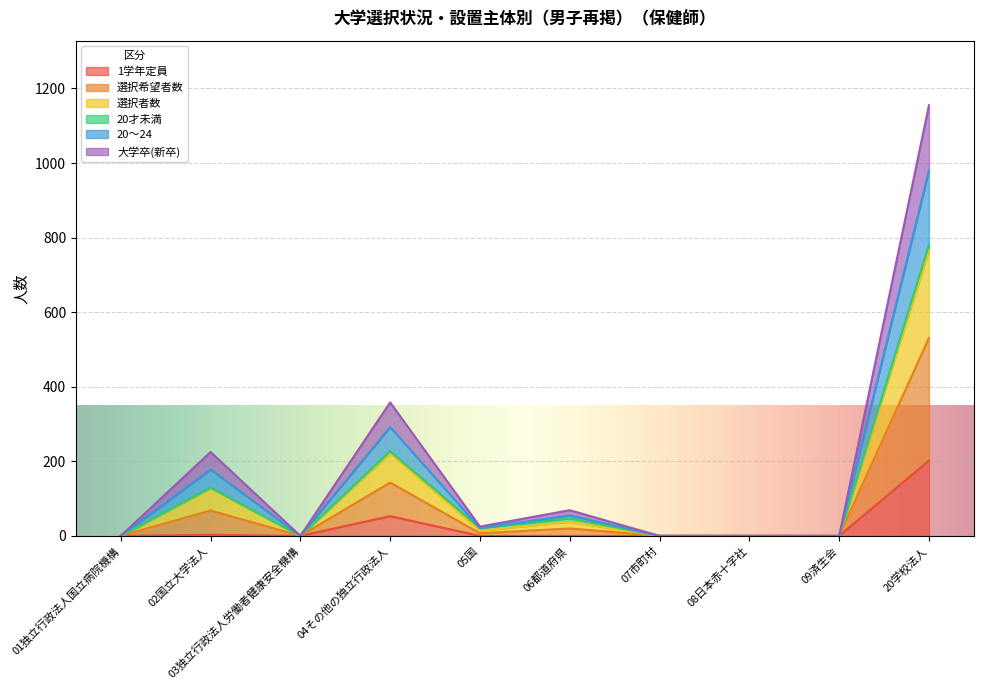

What is the label of the 3rd point from the left?

03独立行政法人労働者健康安全機構